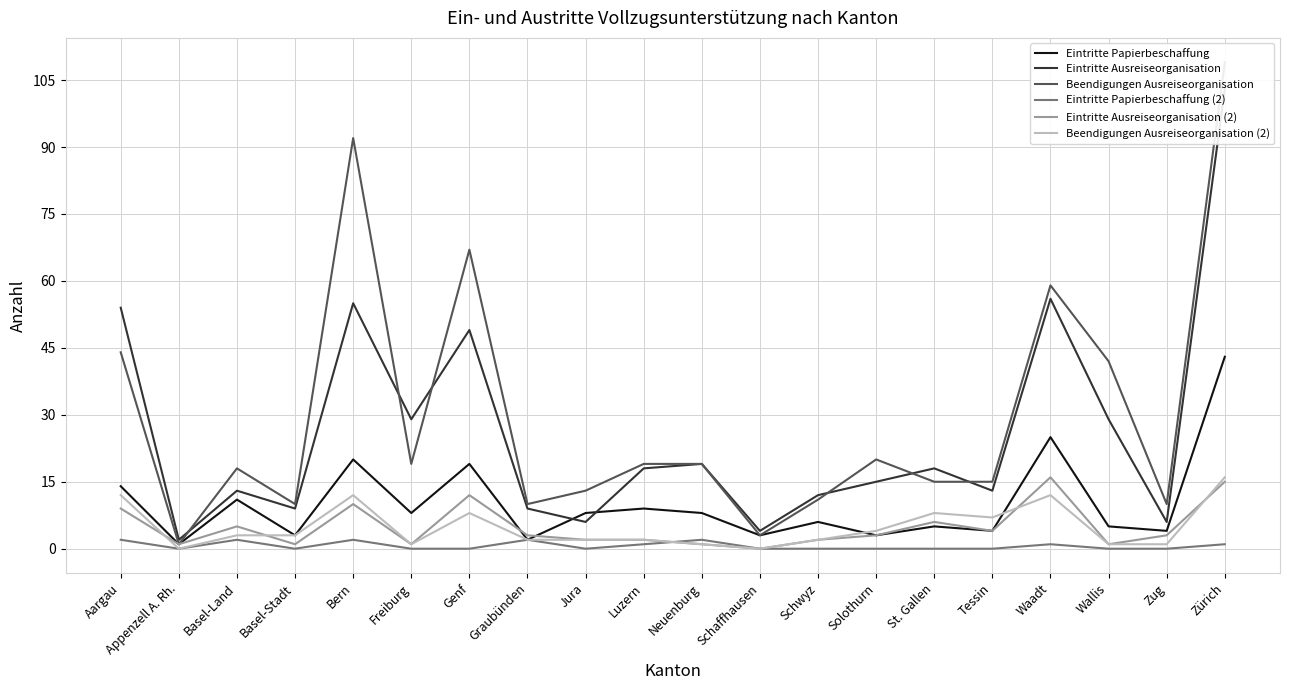

What position from the right is Tessin?

5